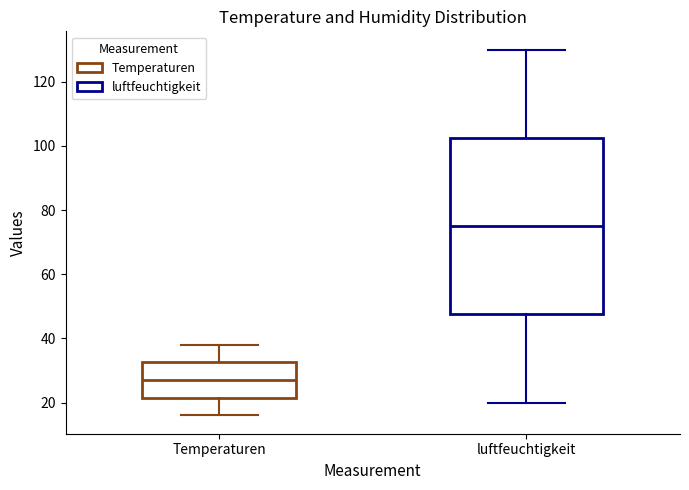

Where is the upper edge of the box for luftfeuchtigkeit on the y-axis? The values are not printed on the chart, so give them approximately, as read against the axis.

102